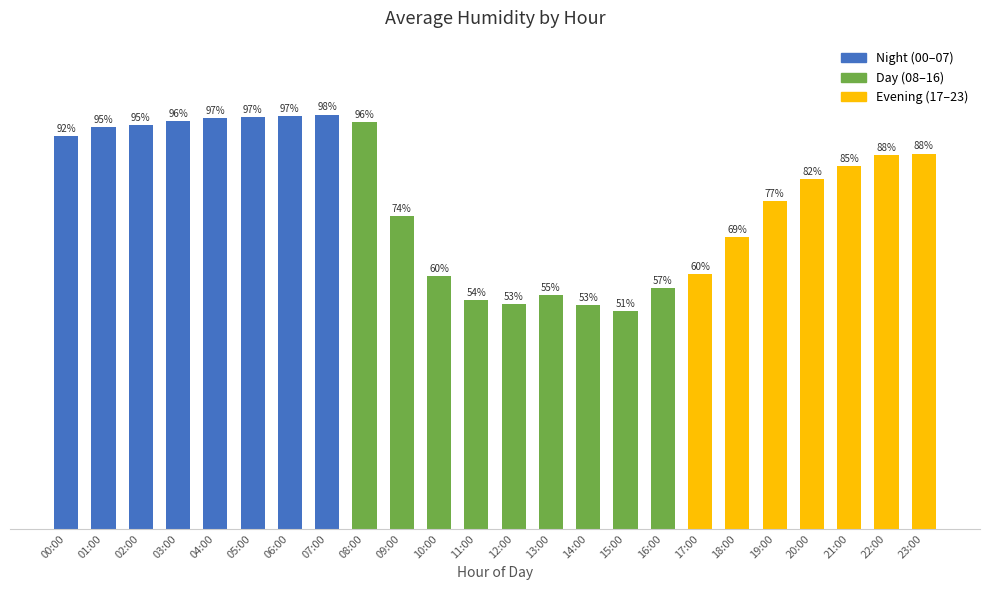

Which category has the lowest value across all series?

15:00